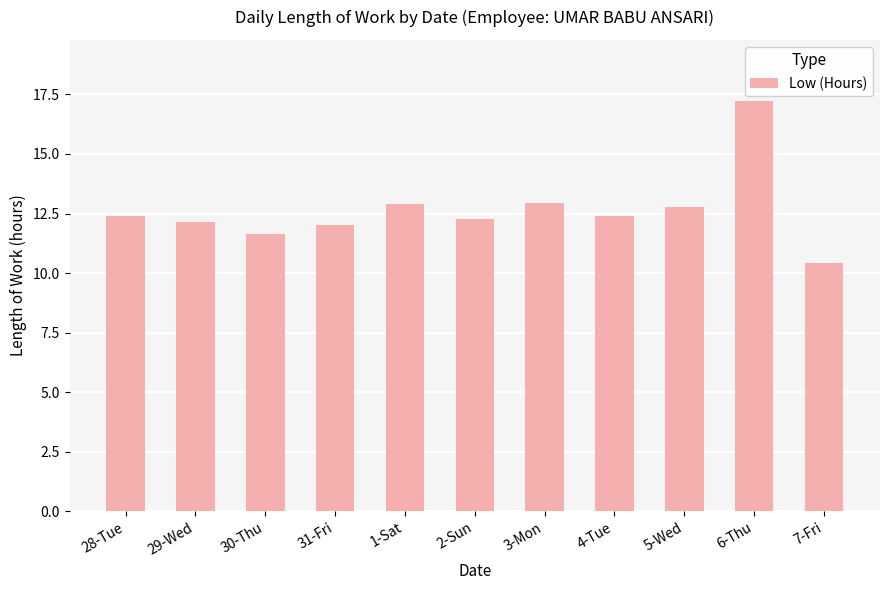

Which has a higher value, 1-Sat or 4-Tue?

1-Sat